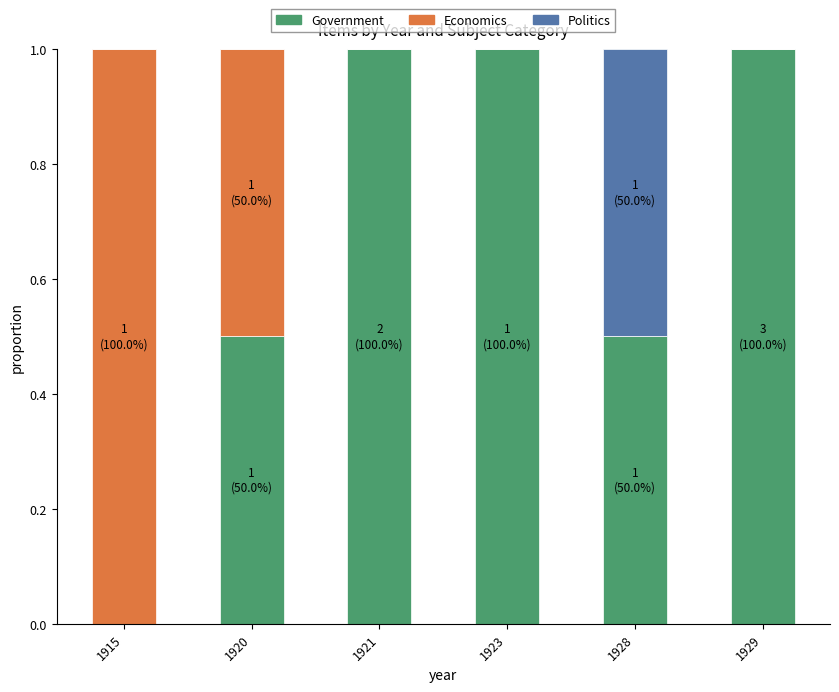

True or false: Government has a value of 1.0 at 1929.

True